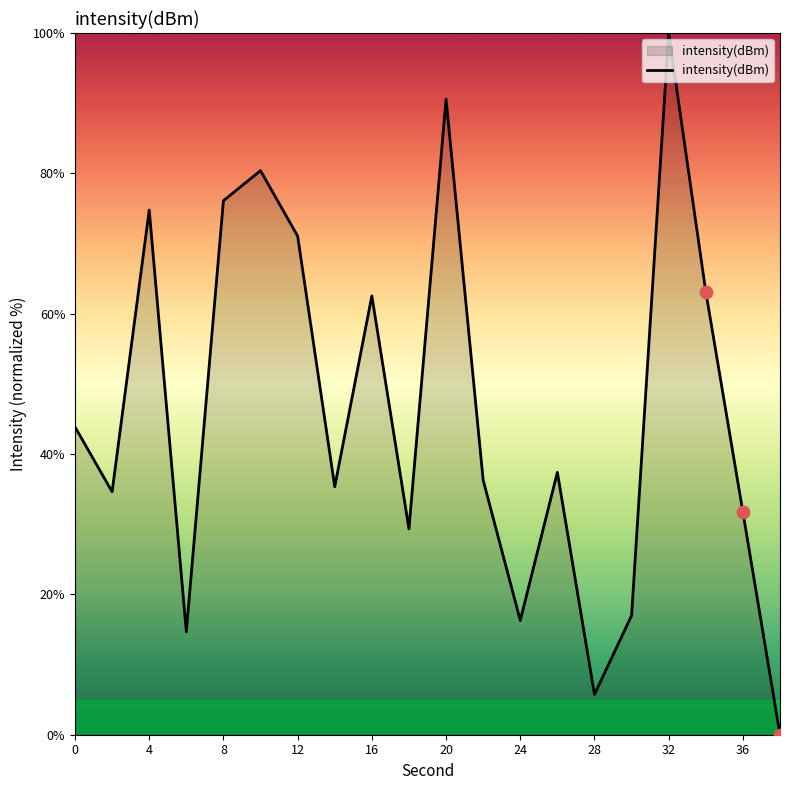

What is the difference between the maximum and minimum values?

100.0